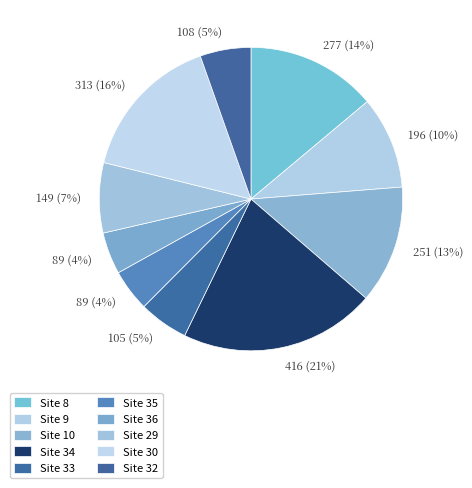

What is the change in value from Site 9 to Site 33?

-91